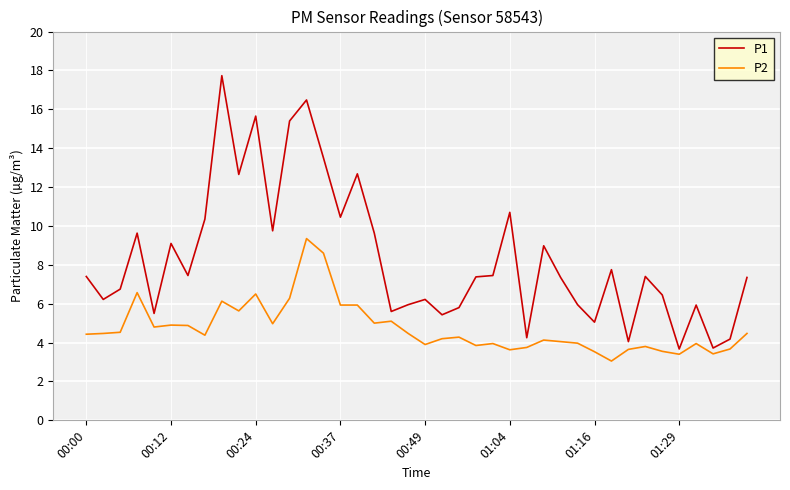

At how many categories does at least one series exceed 3?

40